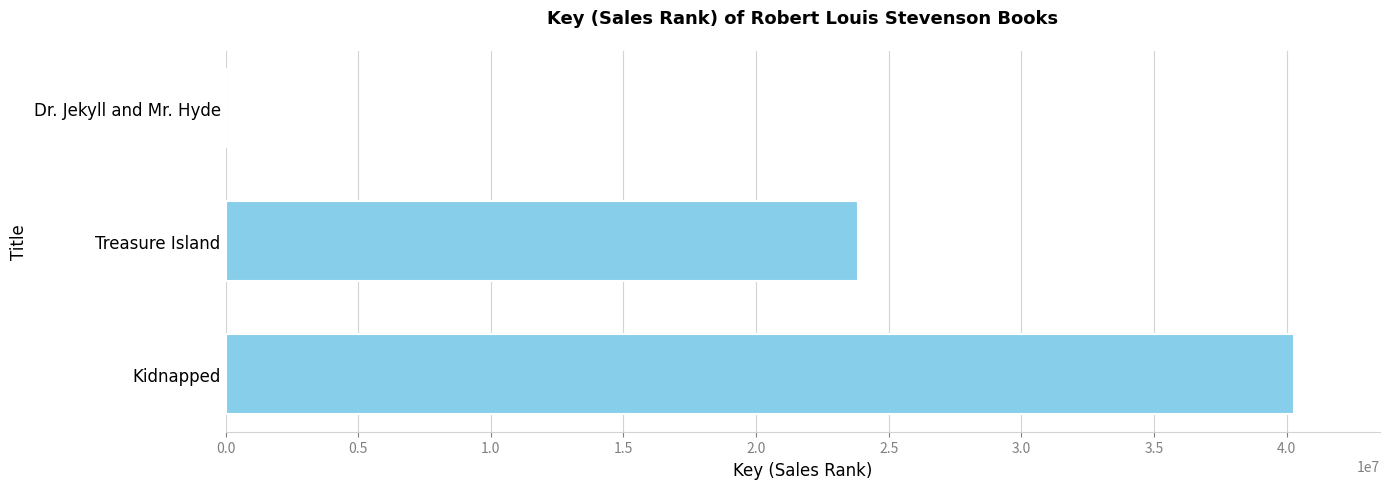

Count the values in the range 8082 to 40299776.

3